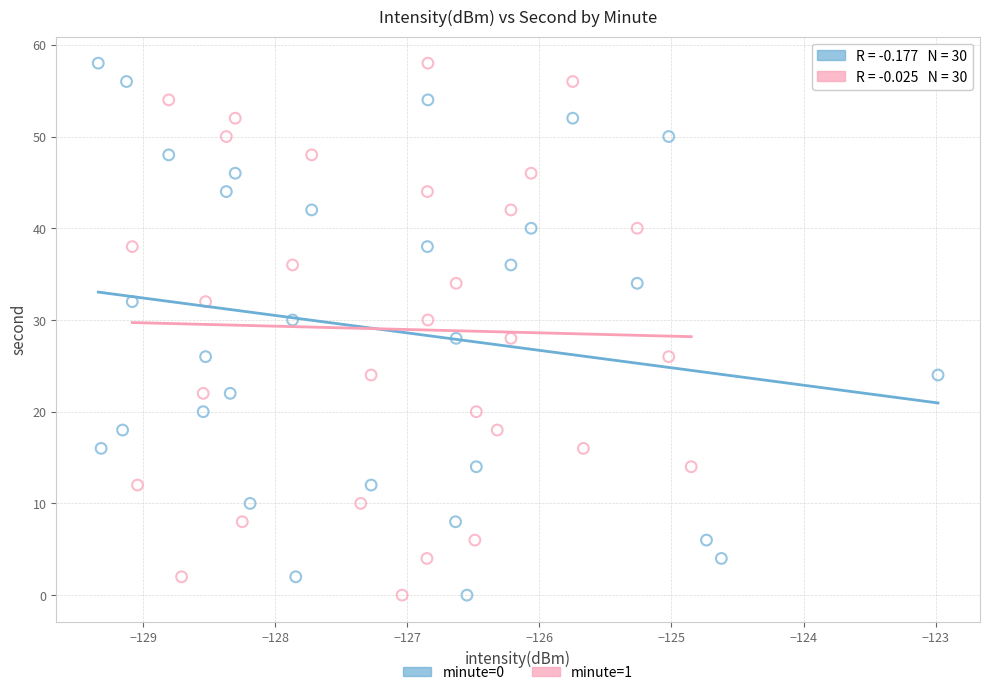

What are all the series names shown in the legend?

minute=0, minute=1